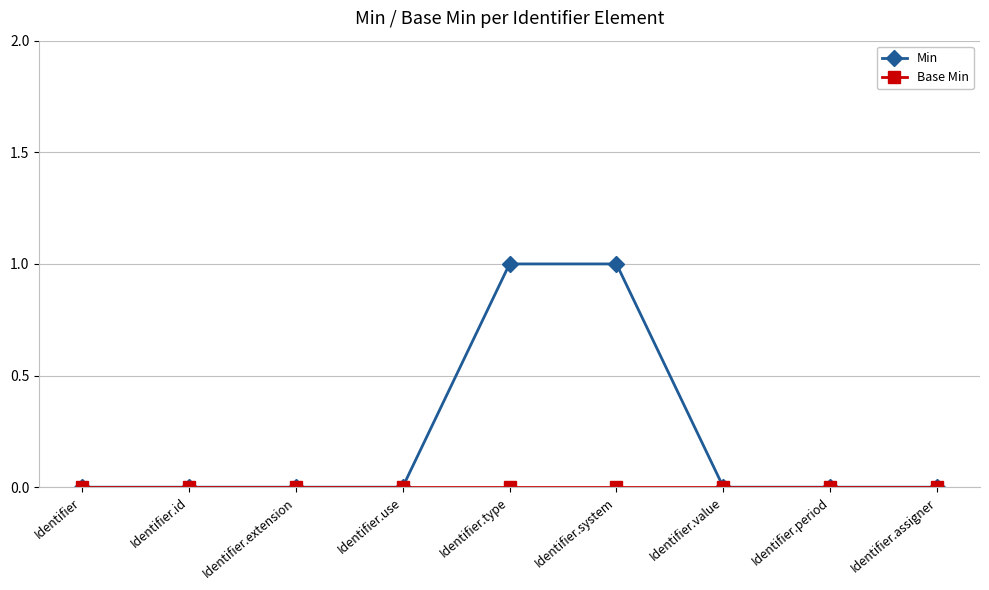

What is the label of the 4th point from the left?

Identifier.use